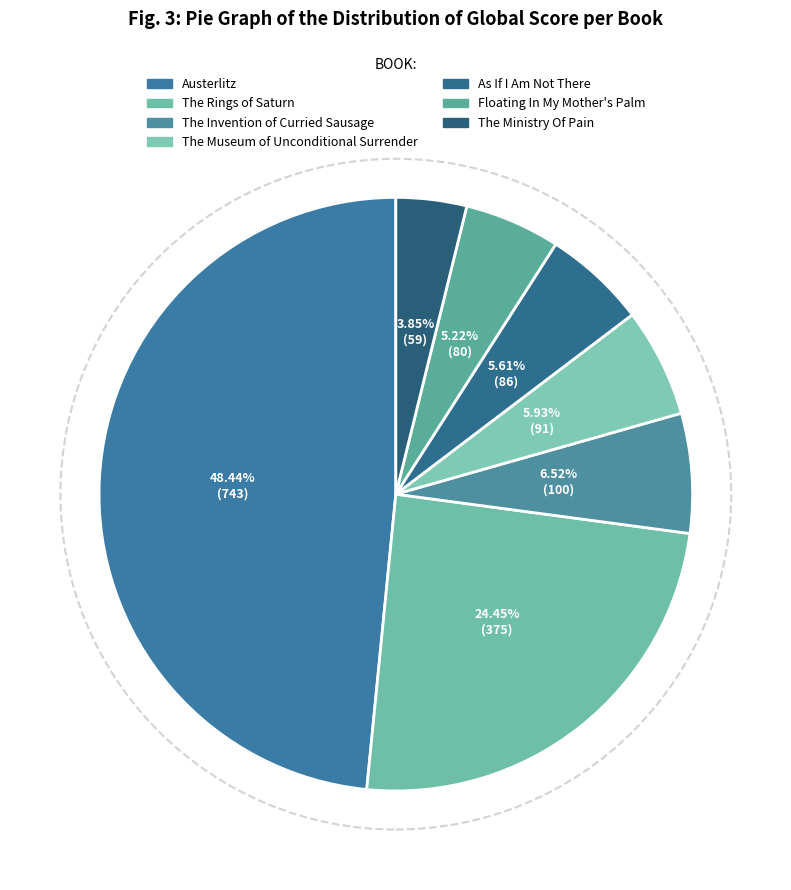

To the nearest percent, what is the difference between the largest and smallest slice percentages?

45%